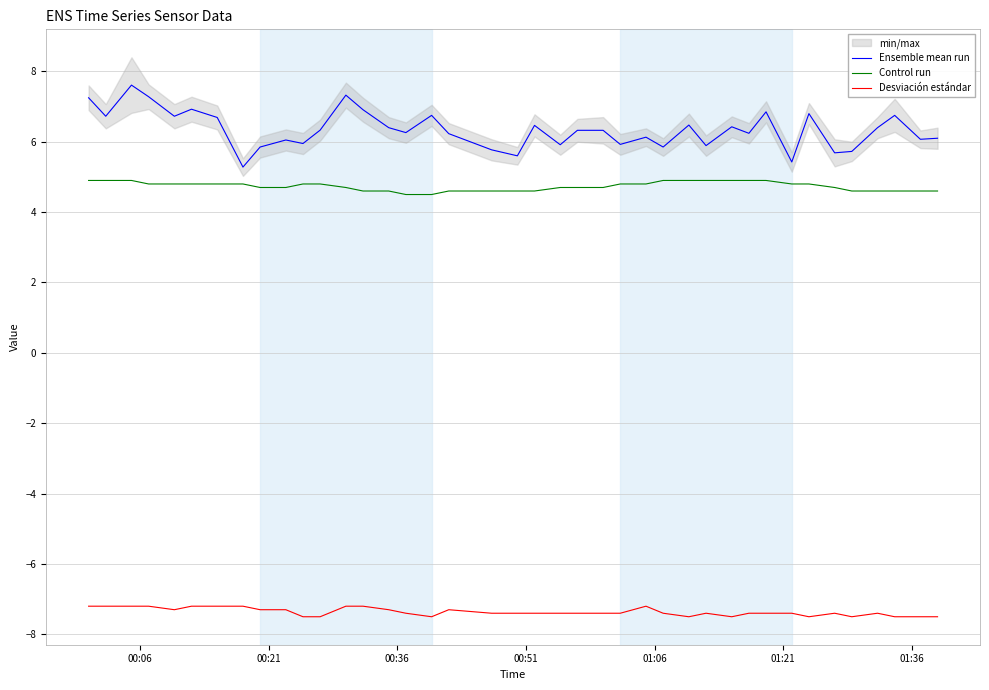

True or false: Control run and Desviación estándar intersect in this chart.

False